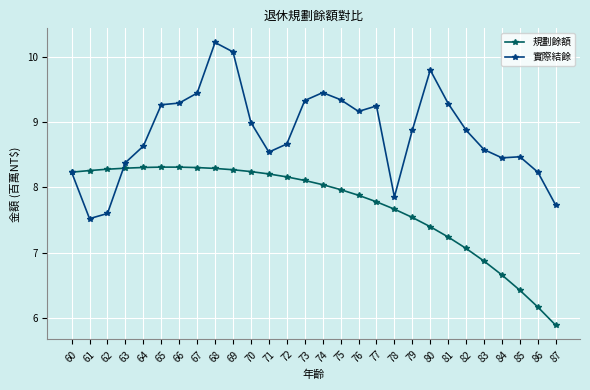

List the series in order of their overall mean, highest first.

實際結餘, 規劃餘額